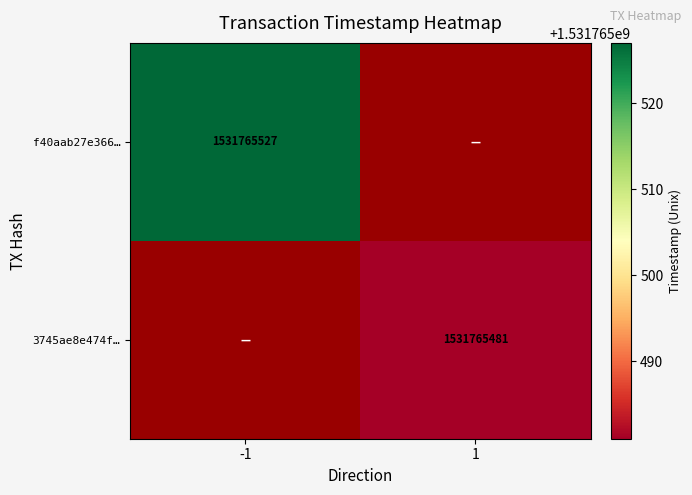

Reading left to right, list all the values displayed in this chart.

f40aab27e3660ec9ee62a0b16af07b2b5d7c62b: -1=1531765527	1=0
3745ae8e474f966d78ffd7ff0ae1b54d7a41054: -1=0	1=1531765481